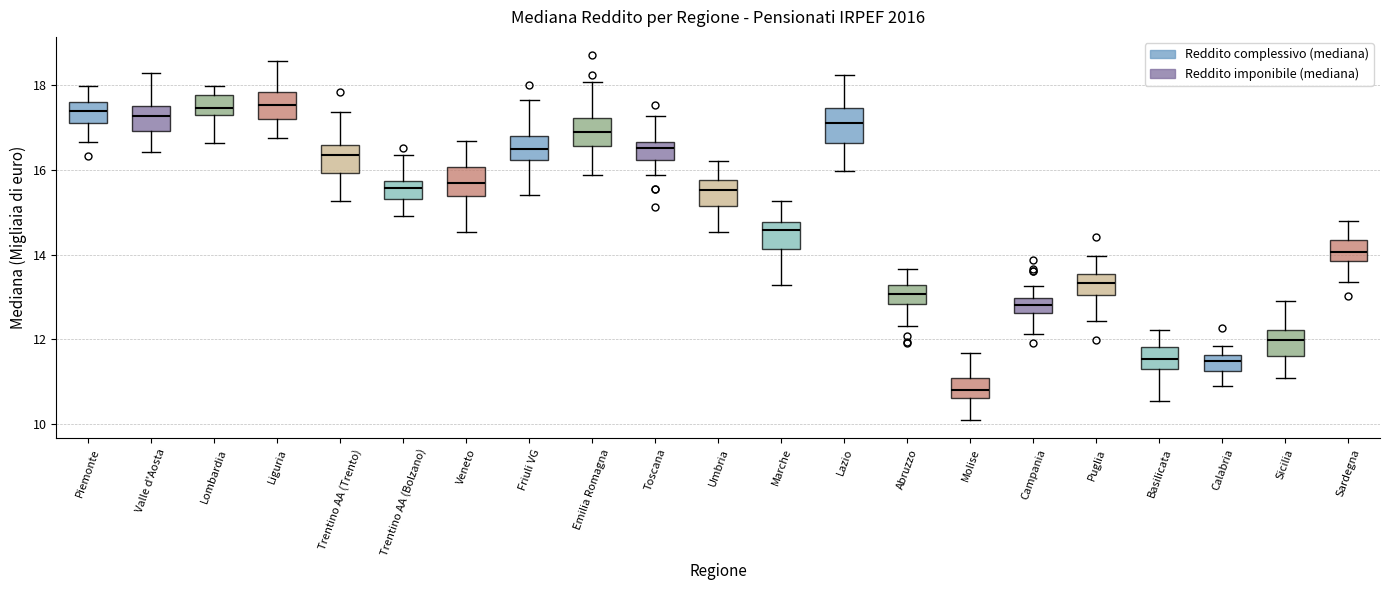

Reading left to right, transcribe this box plot: for each box, give where its median line is, the range the box spans, and where its two whiskers end, as read against the y-axis. The values are not printed on the chart, so give them approximately, as read against the axis.

Piemonte: median 17.4, box 17.2 to 17.6, whiskers 16.6 to 18.0
Valle d'Aosta: median 17.2, box 17.0 to 17.6, whiskers 16.4 to 18.2
Lombardia: median 17.4, box 17.2 to 17.8, whiskers 16.6 to 18.0
Liguria: median 17.6, box 17.2 to 17.8, whiskers 16.8 to 18.6
Trentino AA (Trento): median 16.4, box 16.0 to 16.6, whiskers 15.2 to 17.4
Trentino AA (Bolzano): median 15.6, box 15.4 to 15.8, whiskers 15.0 to 16.4
Veneto: median 15.6, box 15.4 to 16.0, whiskers 14.6 to 16.6
Friuli VG: median 16.4, box 16.2 to 16.8, whiskers 15.4 to 17.6
Emilia Romagna: median 16.8, box 16.6 to 17.2, whiskers 15.8 to 18.0
Toscana: median 16.6 (inside the box), box 16.2 to 16.6, whiskers 15.8 to 17.2
Umbria: median 15.6, box 15.2 to 15.8, whiskers 14.6 to 16.2
Marche: median 14.6, box 14.2 to 14.8, whiskers 13.2 to 15.2
Lazio: median 17.2, box 16.6 to 17.4, whiskers 16.0 to 18.2
Abruzzo: median 13.0, box 12.8 to 13.2, whiskers 12.4 to 13.6
Molise: median 10.8, box 10.6 to 11.0, whiskers 10.2 to 11.6
Campania: median 12.8, box 12.6 to 13.0, whiskers 12.2 to 13.2
Puglia: median 13.4, box 13.0 to 13.6, whiskers 12.4 to 14.0
Basilicata: median 11.6, box 11.2 to 11.8, whiskers 10.6 to 12.2
Calabria: median 11.4, box 11.2 to 11.6, whiskers 10.8 to 11.8
Sicilia: median 12.0, box 11.6 to 12.2, whiskers 11.0 to 13.0
Sardegna: median 14.0, box 13.8 to 14.4, whiskers 13.4 to 14.8